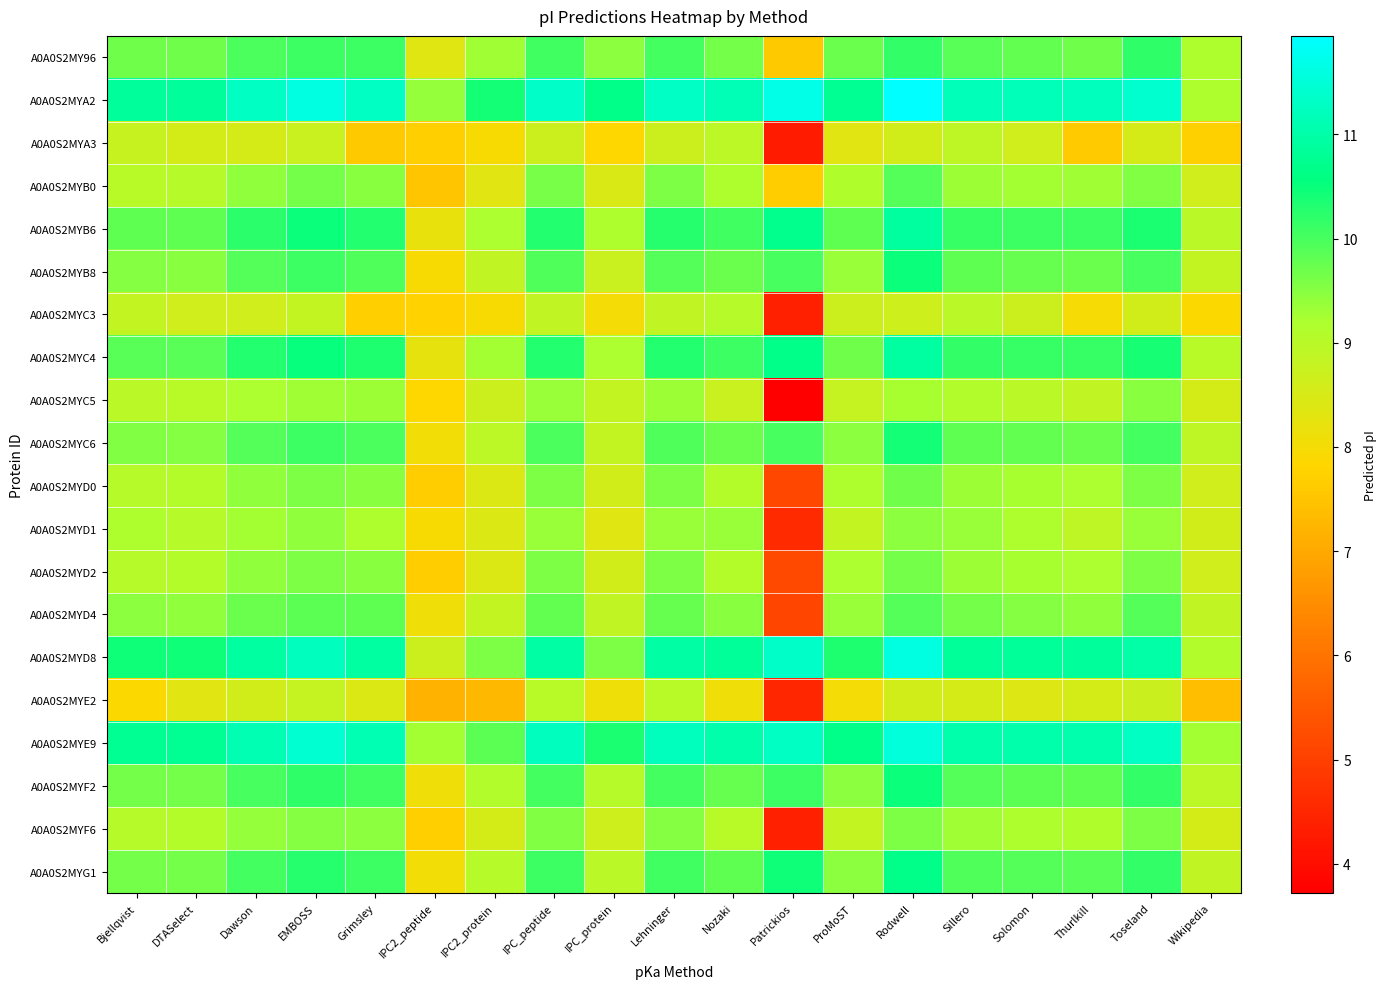

At which category is the sum across all series the highest?

Rodwell